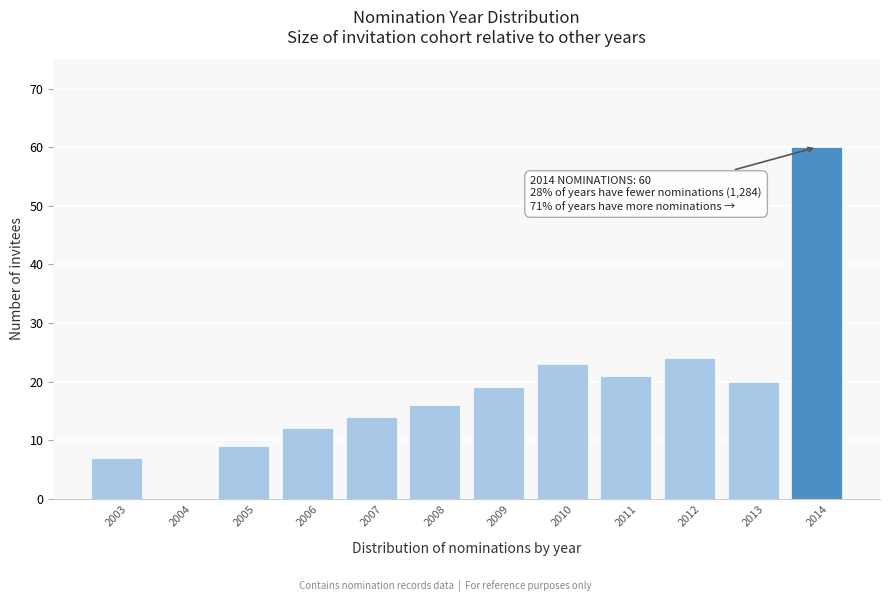

Reading left to right, what are all the values shown in this chart?

2003=7	2004=0	2005=9	2006=12	2007=14	2008=16	2009=19	2010=23	2011=21	2012=24	2013=20	2014=60